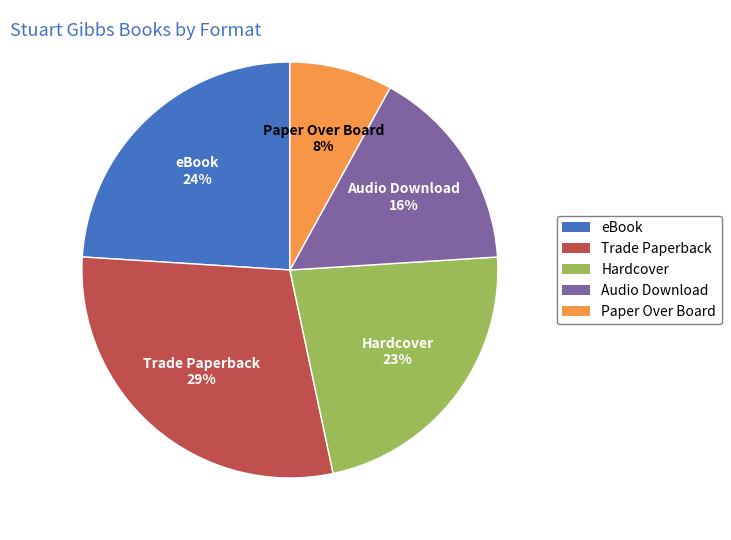

Does Audio Download account for over 50% of the chart?

No